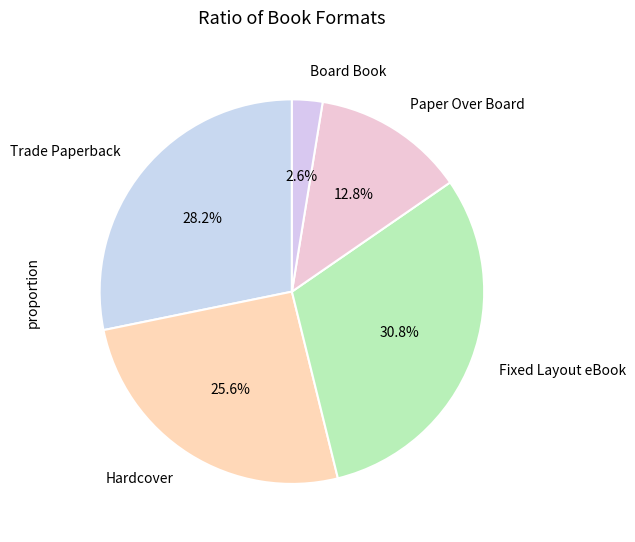

Does Hardcover represent more than half of the total?

No